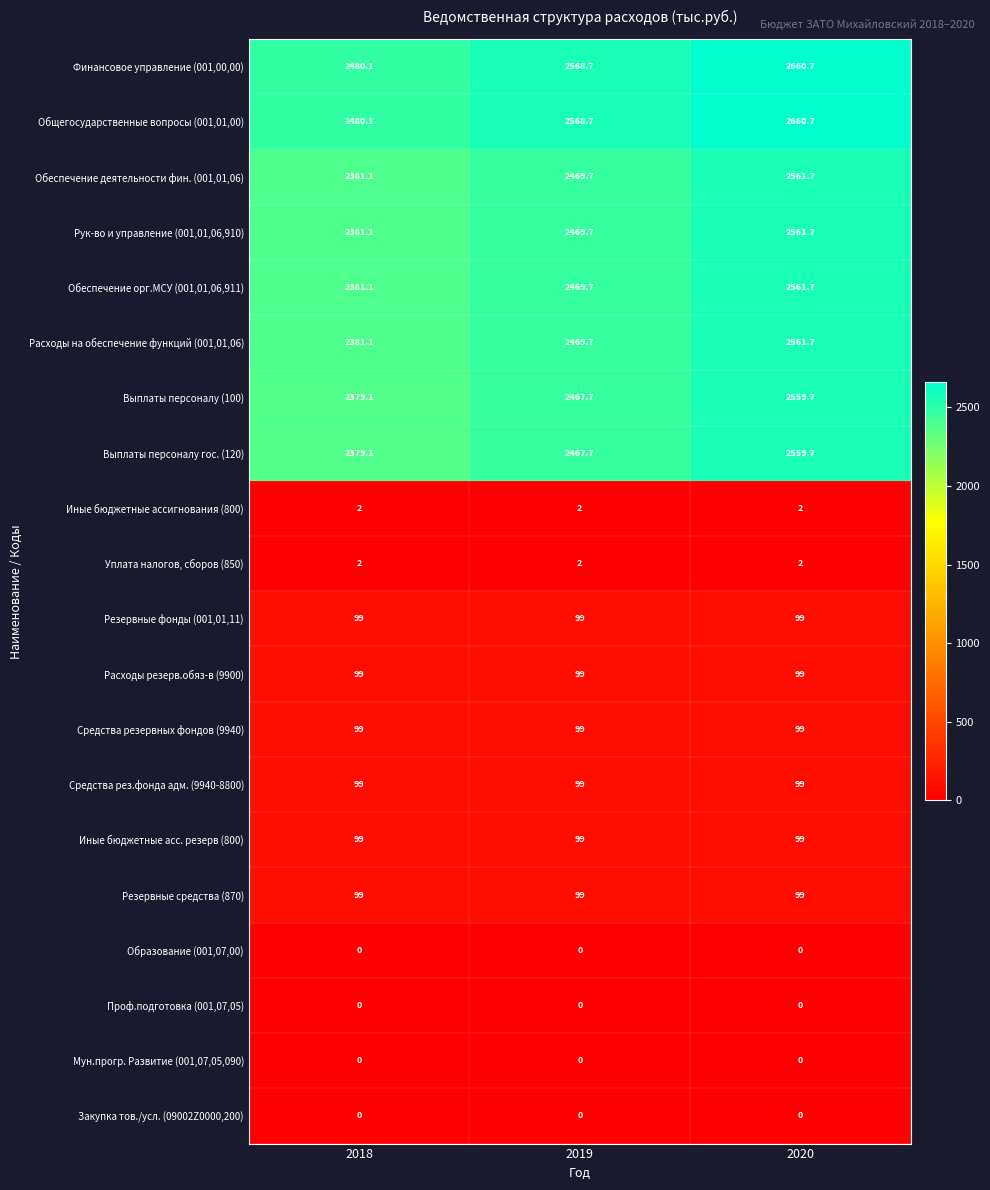

At which category is the sum across all series the highest?

2020